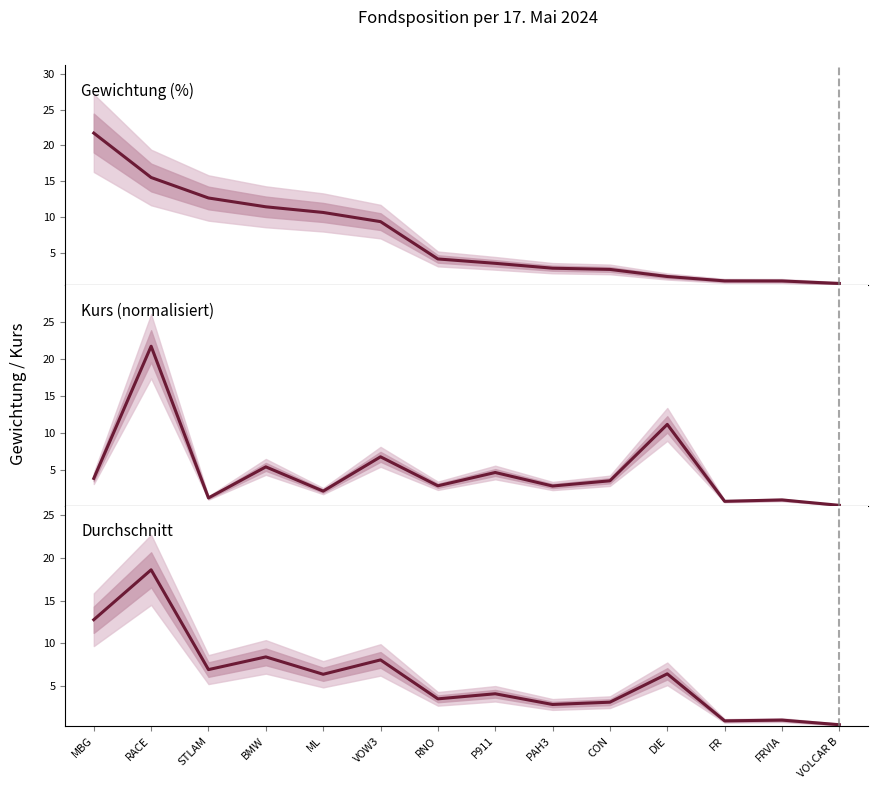

What is the spread (max minus min) of values at FRVIA?

0.2